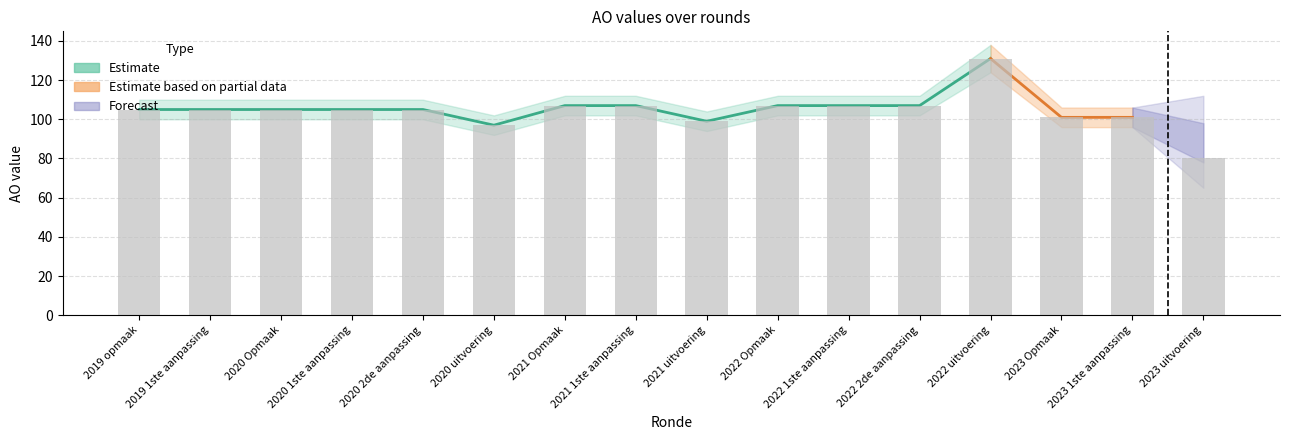

The chart shows a value of 105 at 2019 opmaak. True or false?

True